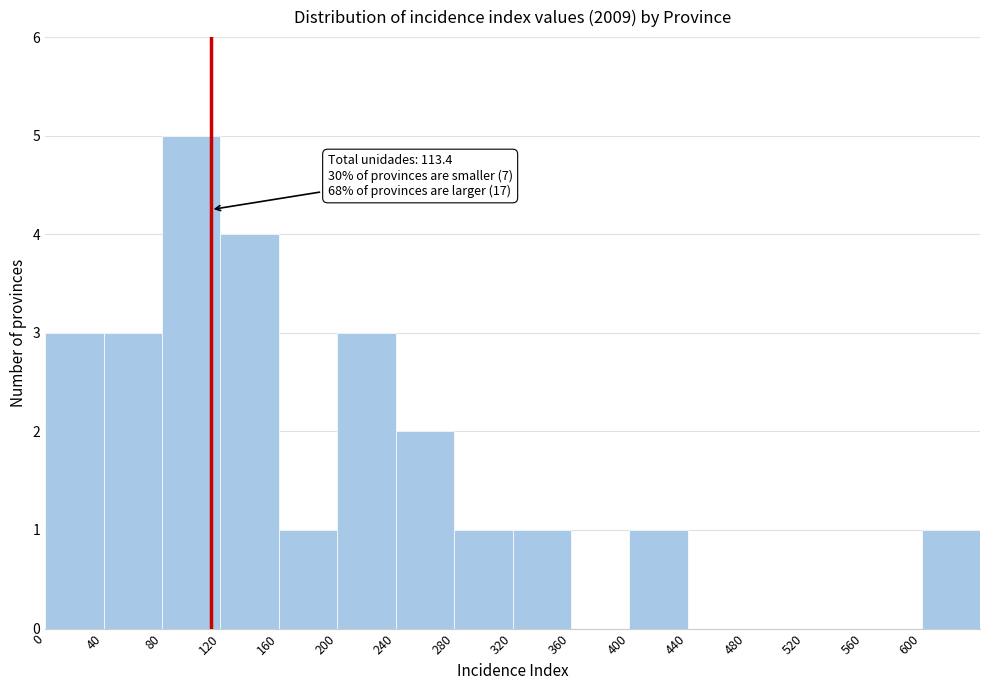

Over which range of the x-axis is the bar tallest?

80 to 120